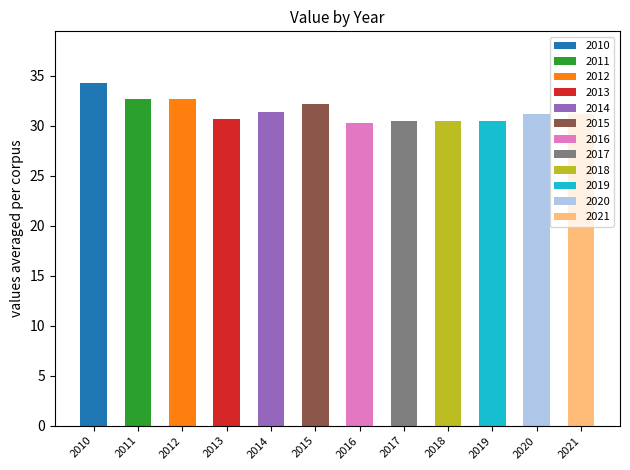

What is the average value?

31.5